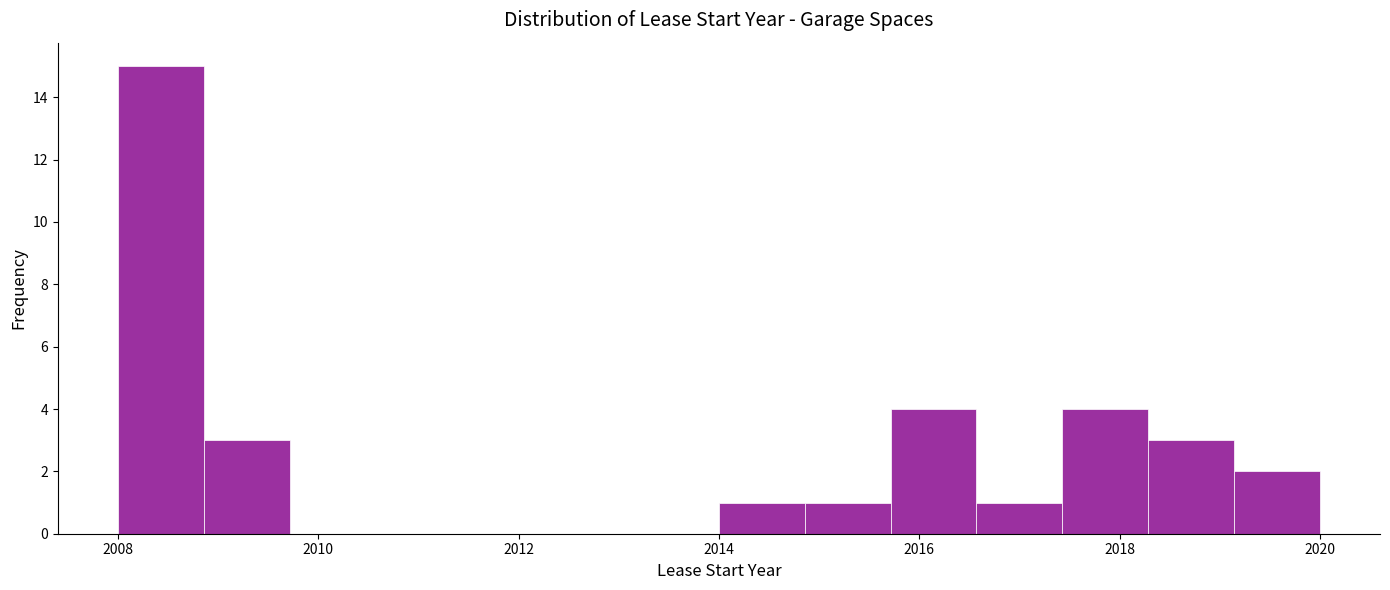

What is the height of the bar covering 2014.8 to 2015.8 on the x-axis? Neither the bar edges nor the heights are printed on the chart, so give them approximately, as read against the axes.

1